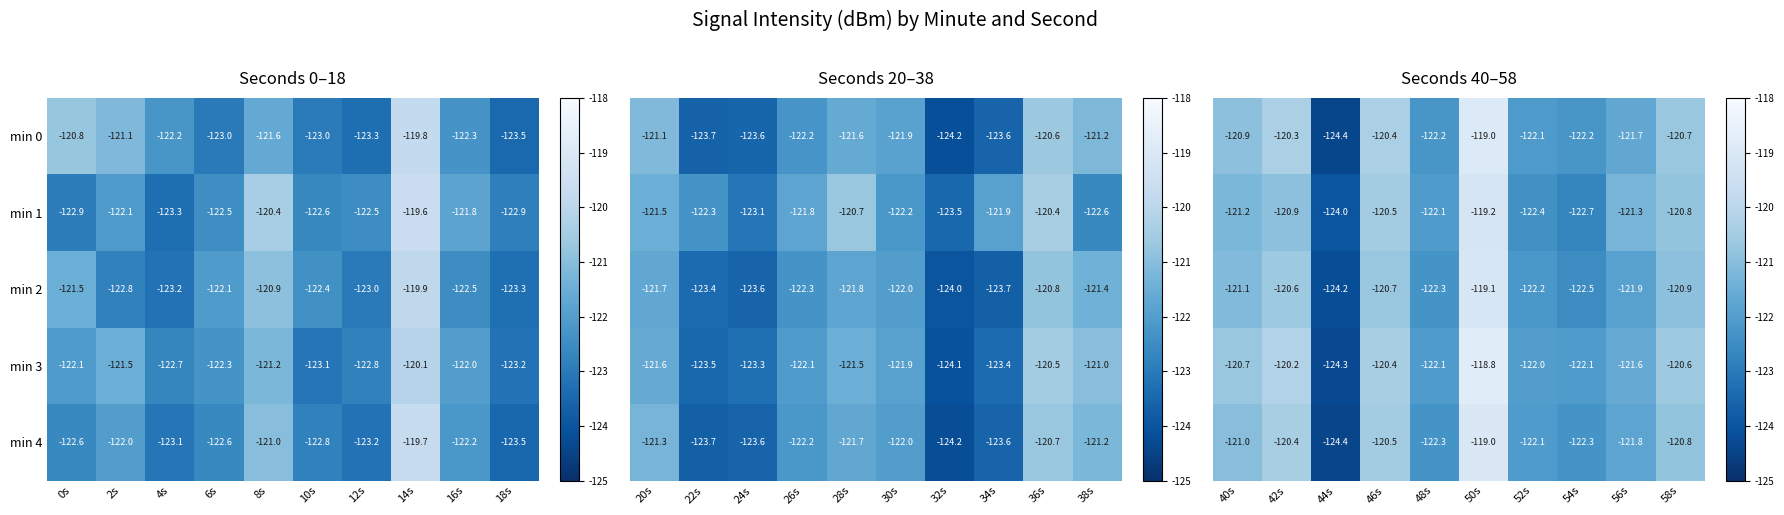

What is the highest value of the min 1 series?

-119.6